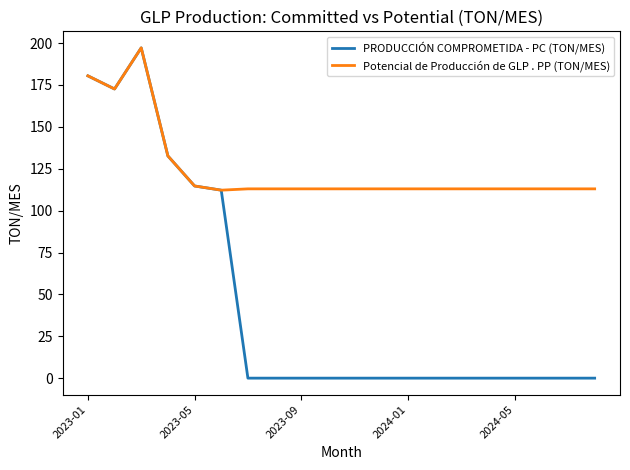

What is the highest value of the Potencial de Producción de GLP . PP (TON/MES) series?

197.2